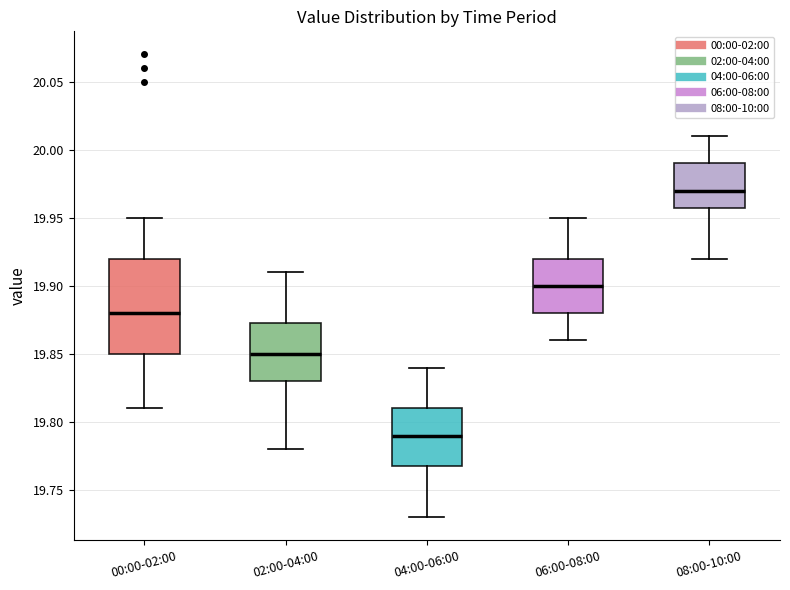

Which box is the tallest, from its lower edge to its upper edge?

00:00-02:00